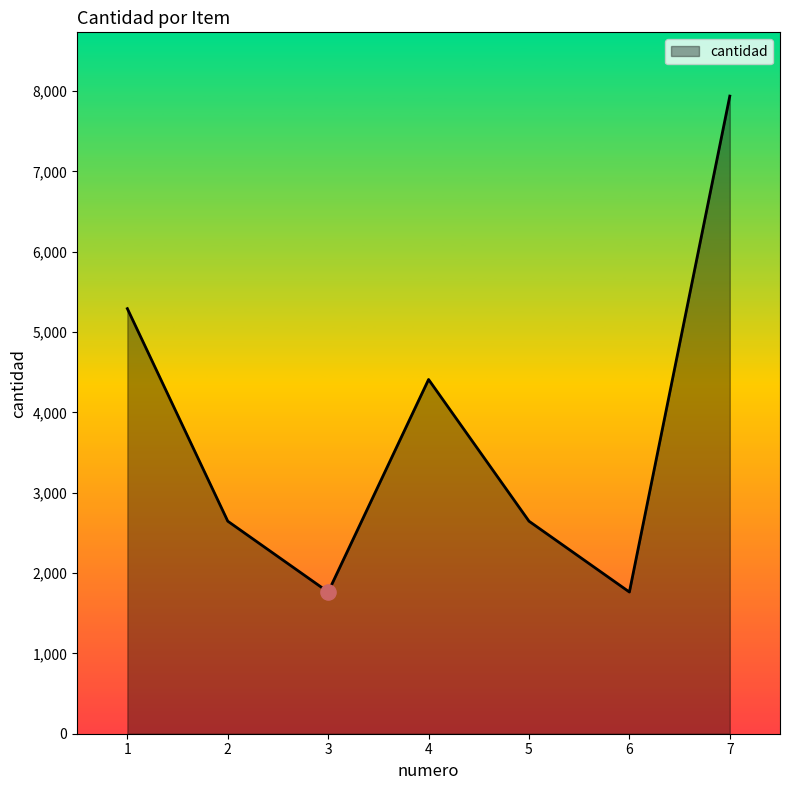

What is the ratio of the value at 4 to the value at 3?

2.5